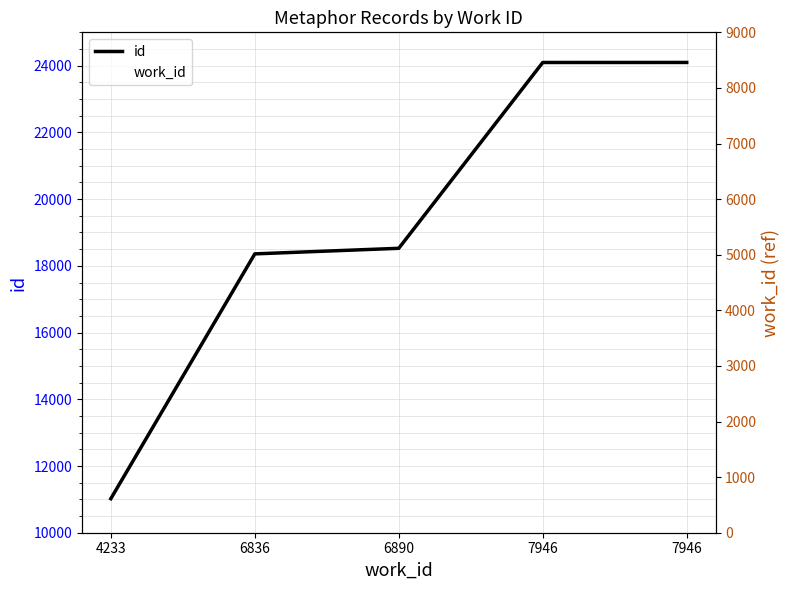

Reading left to right, what are all the values shown in this chart?

id: 4233=11020	6836=18359	6890=18526	7946=24096	7946=24097
work_id: 4233=4233	6836=6836	6890=6890	7946=7946	7946=7946